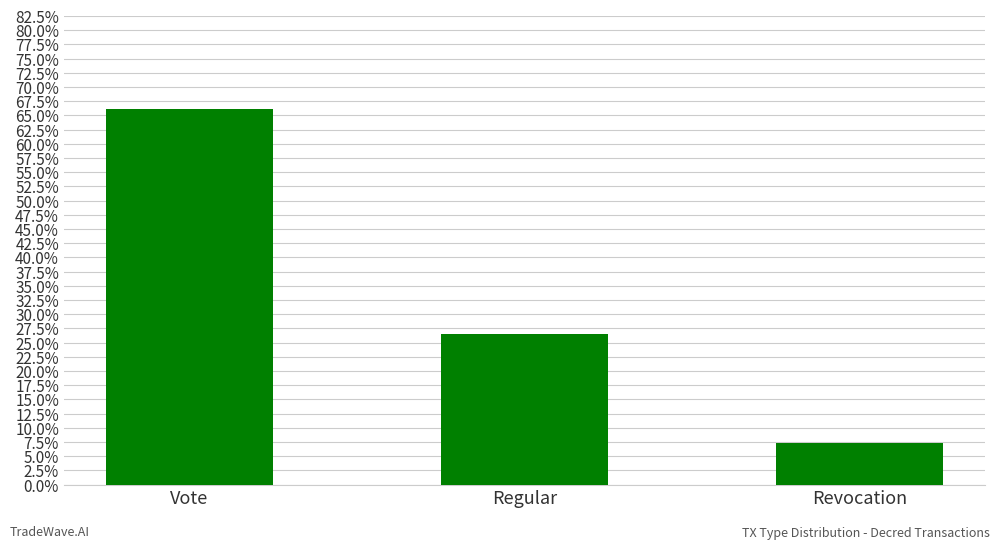

Does the chart contain any negative values?

No